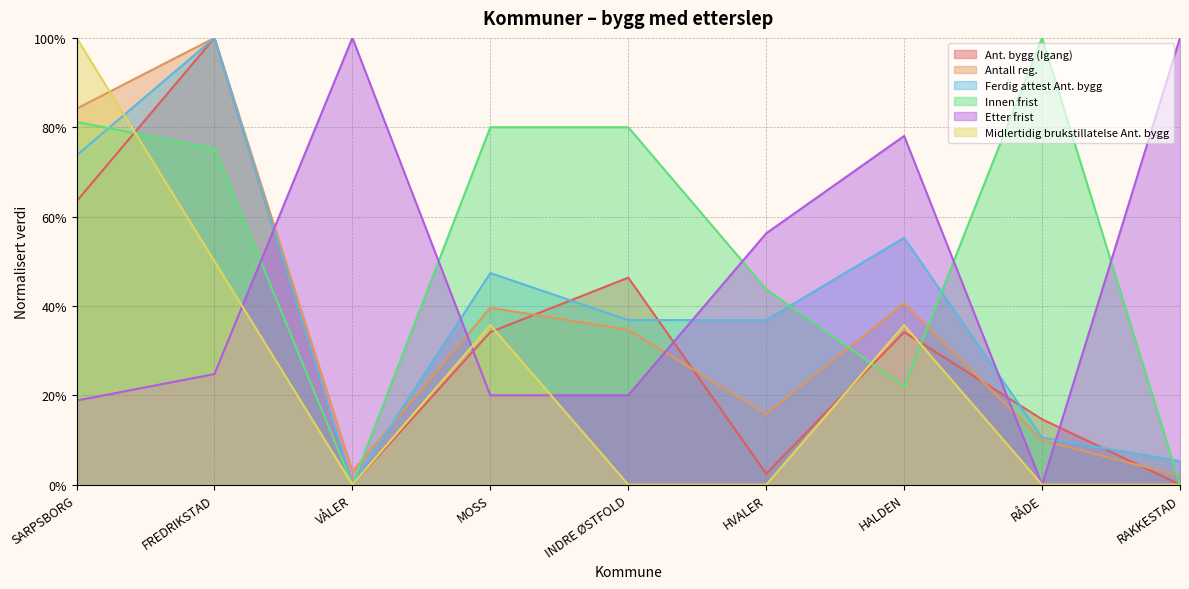

Which series has the largest total across all categories?

Innen frist